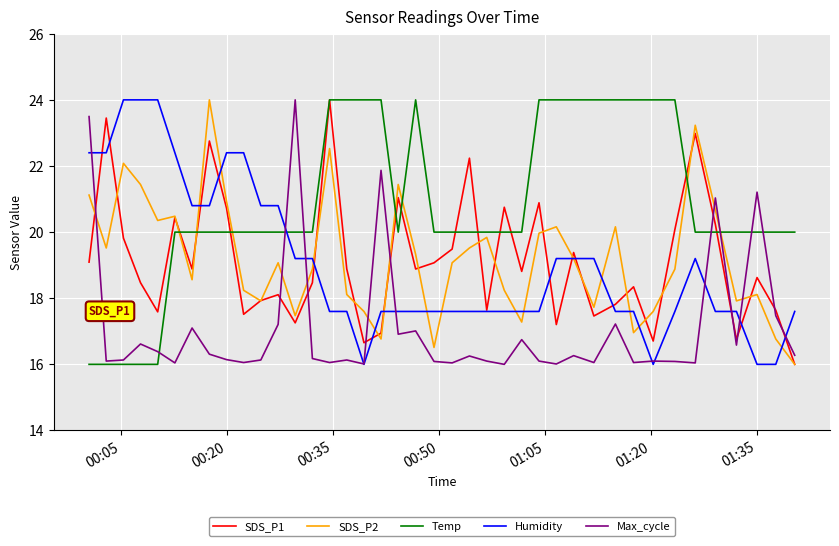

What is the lowest value of the SDS_P2 series?

16.0